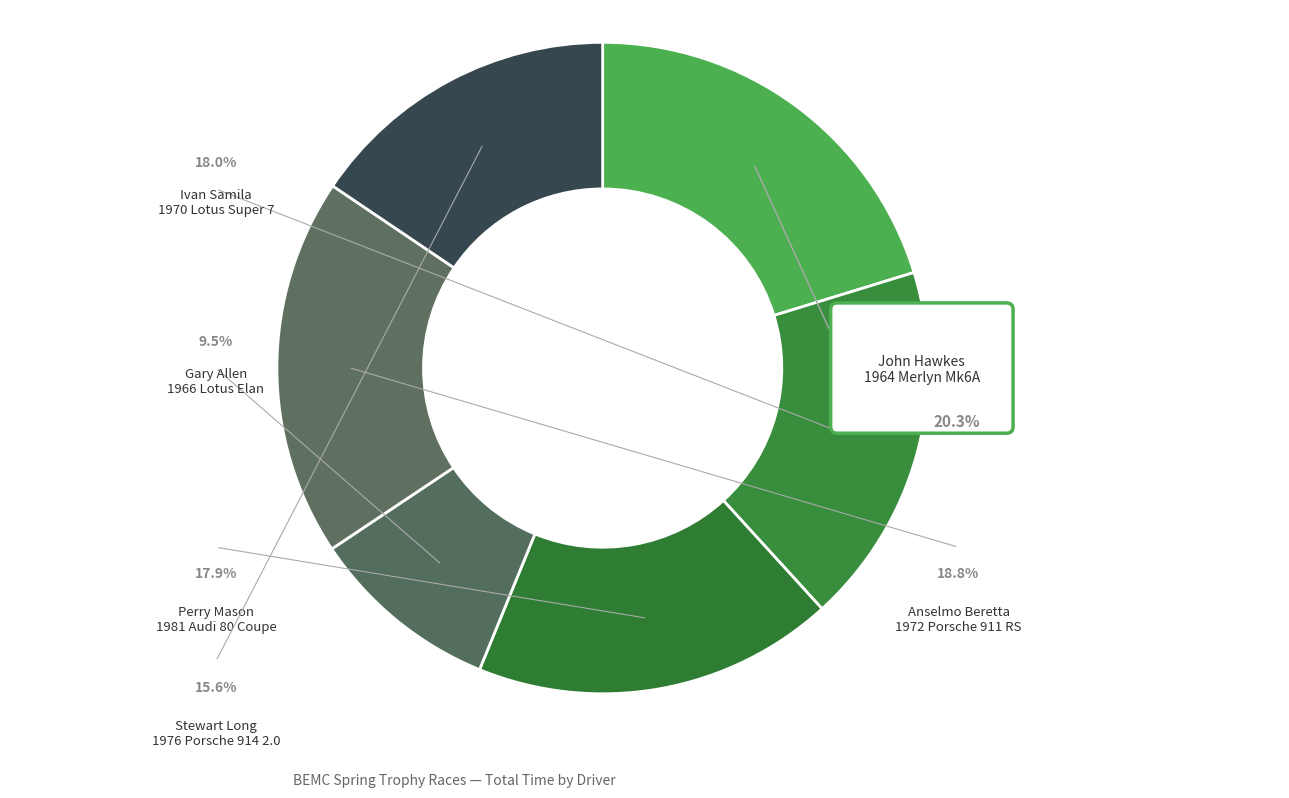

How many slices are in this pie chart?

6